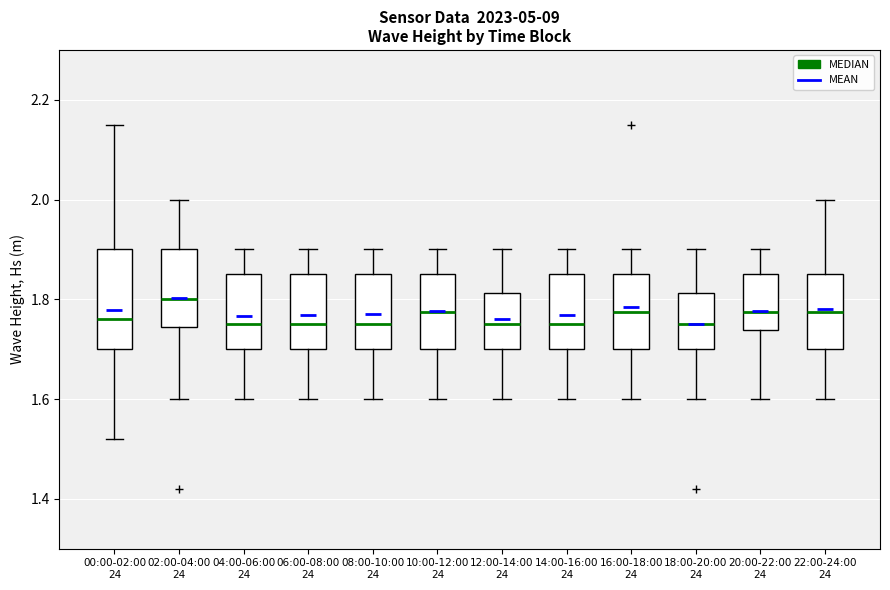

Where does the median line of the box for 00:00-02:00 24 sit on the y-axis? The values are not printed on the chart, so give them approximately, as read against the axis.

1.76